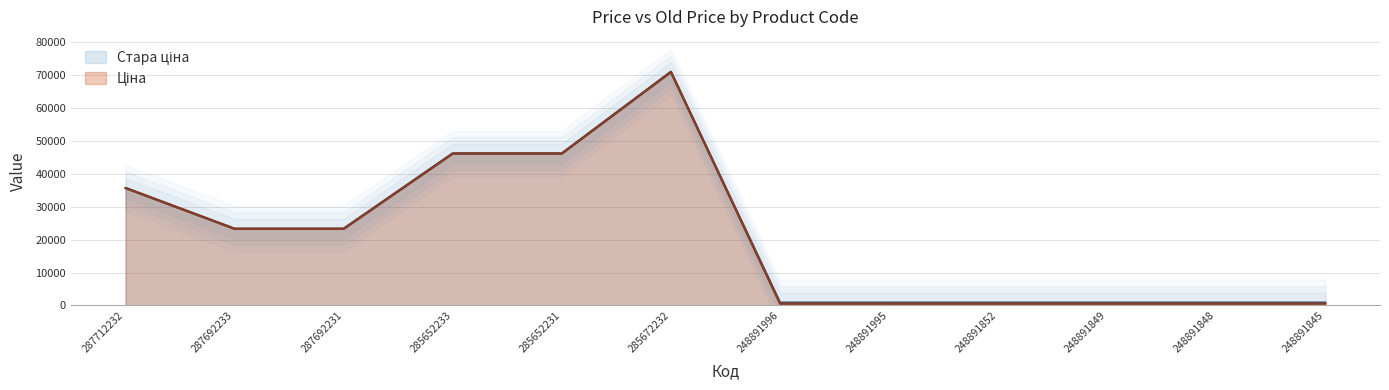

Between 285652233 and 248891995, which is larger?

285652233